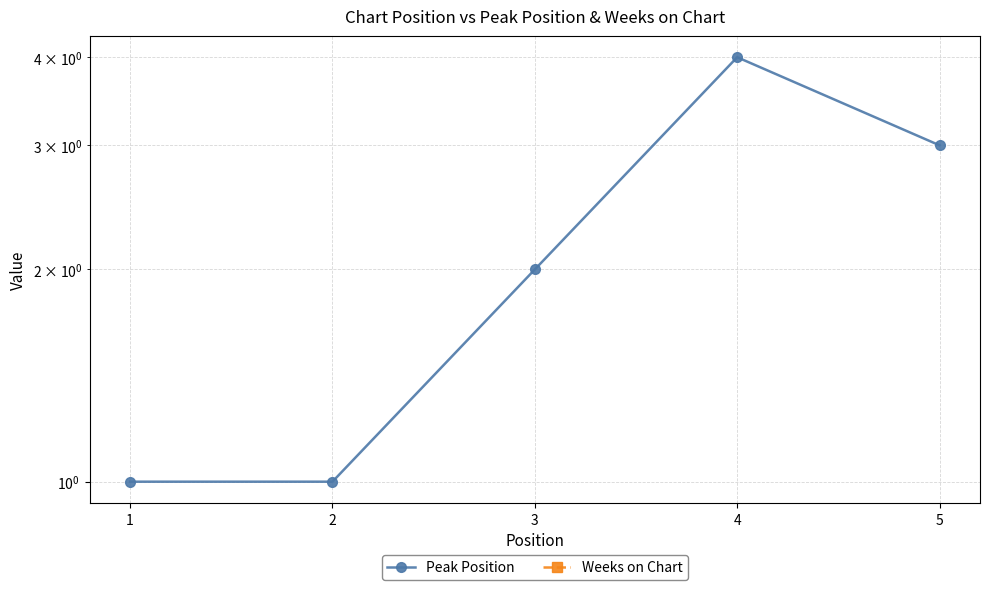

What is the difference between the maximum and minimum values in the Peak Position series?

3